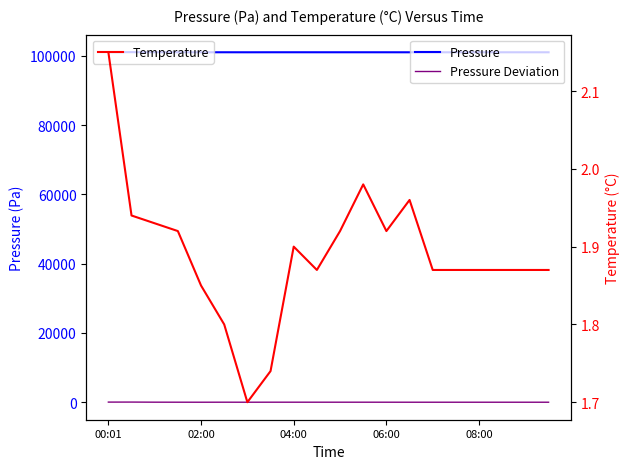

What value does the Temperature series have at 06:00?

1.9